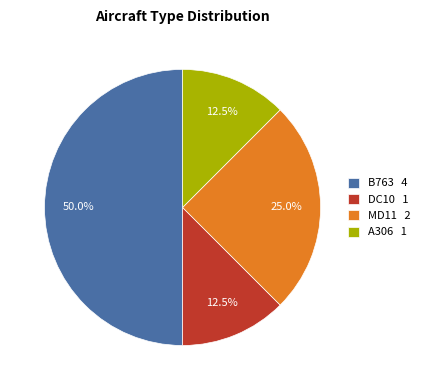

Approximately how many times larger is the value at B763 compared to A306?

4.0